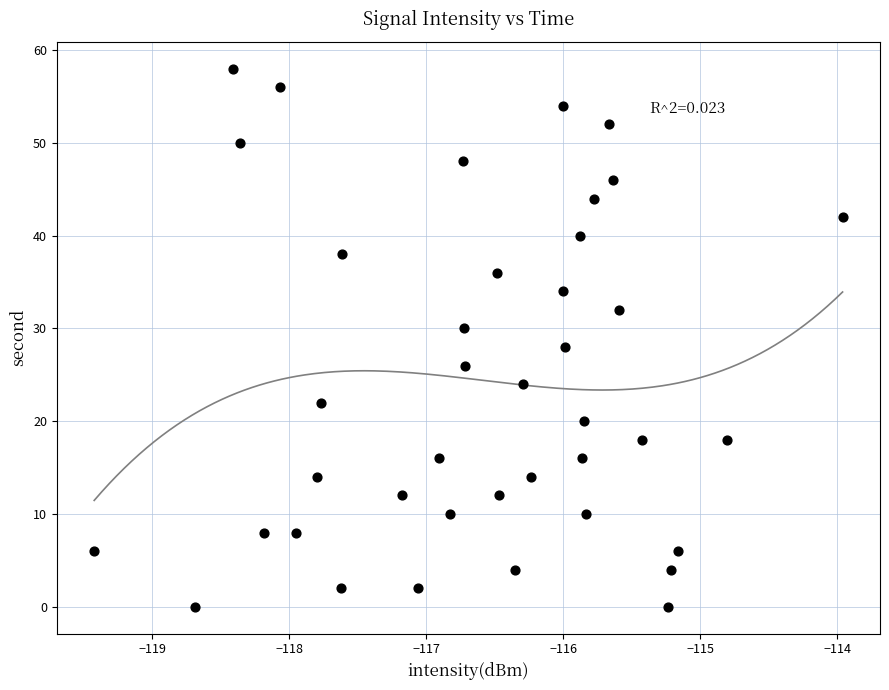

What is the range of Y values (max minus min)?

58